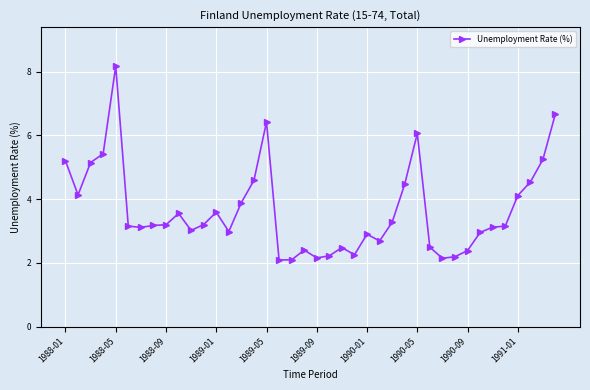

What is the greatest value displayed?

8.2